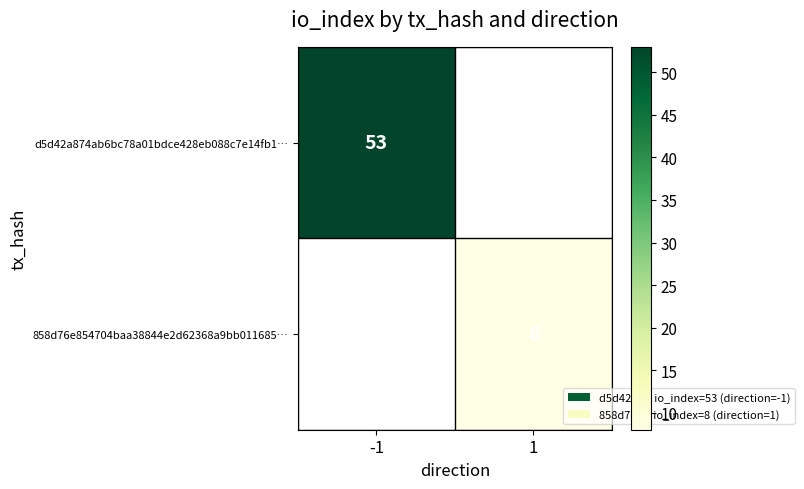

The d5d42a874ab6bc78a01bdce428eb088c7e14fb1… series shows 53 at -1. True or false?

True